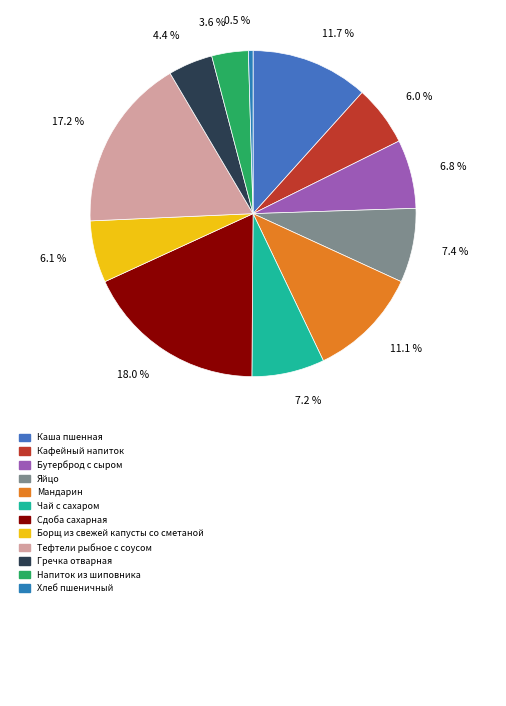

Count the number of slices in the pie.

12